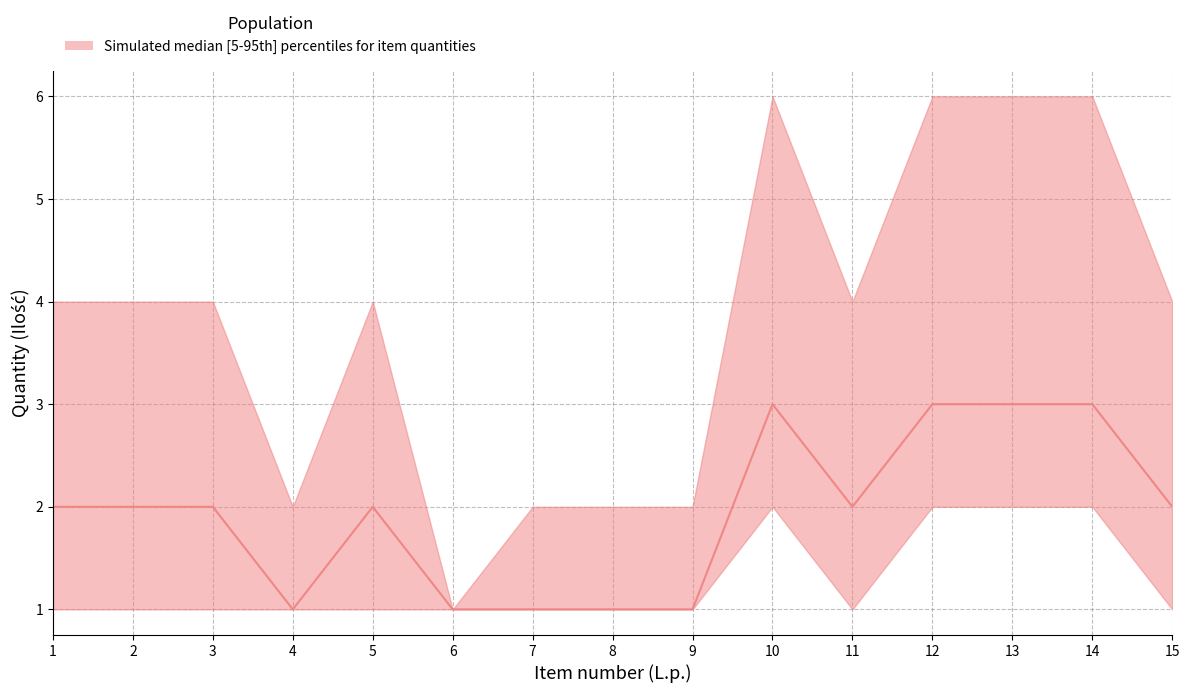

What is the average value?

2